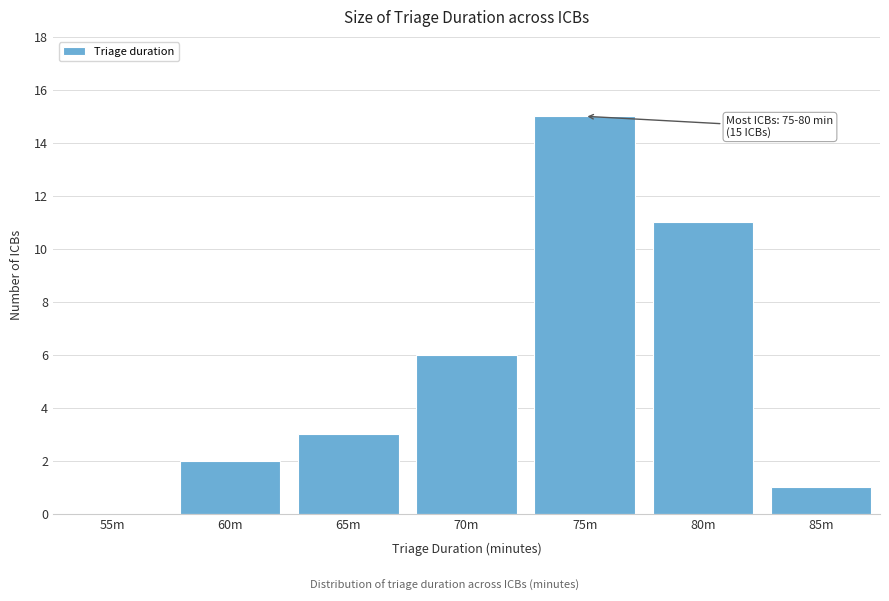

Reading left to right, extract all data points from this chart.

55m=0	60m=2	65m=3	70m=6	75m=15	80m=11	85m=1